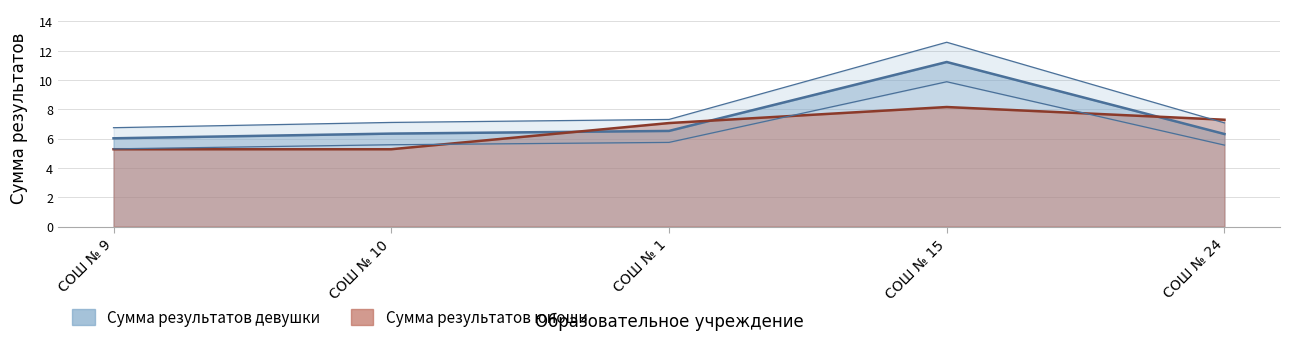

What is the label of the 1st point from the right?

СОШ № 24